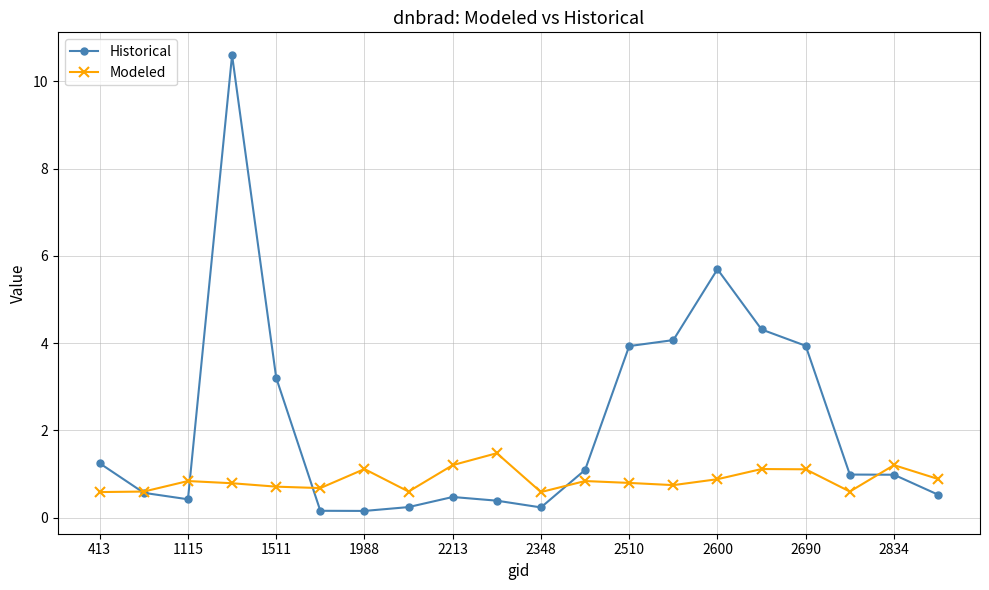

Rank the series by their maximum value, from highest to lowest.

Historical, Modeled